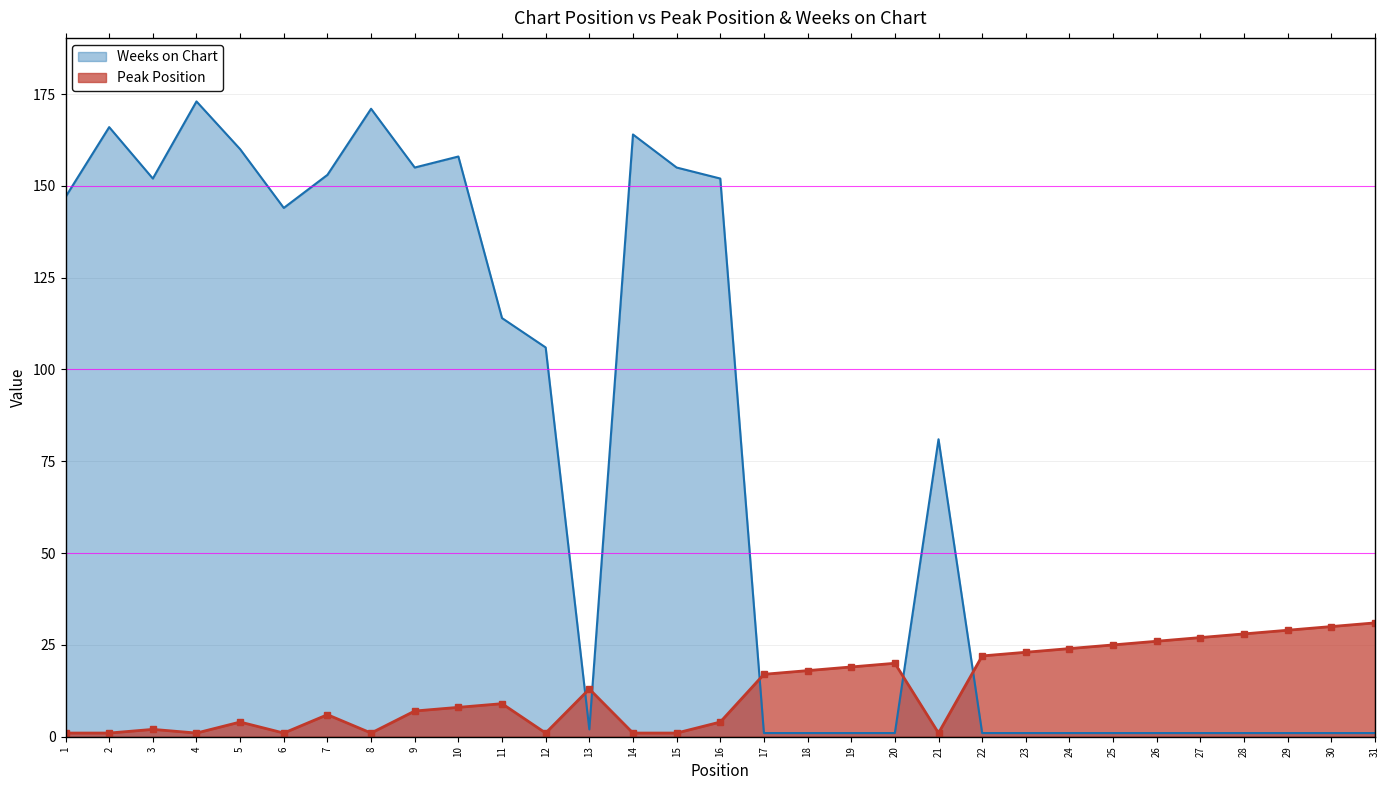

How many values in the Weeks on Chart series exceed 81?

15